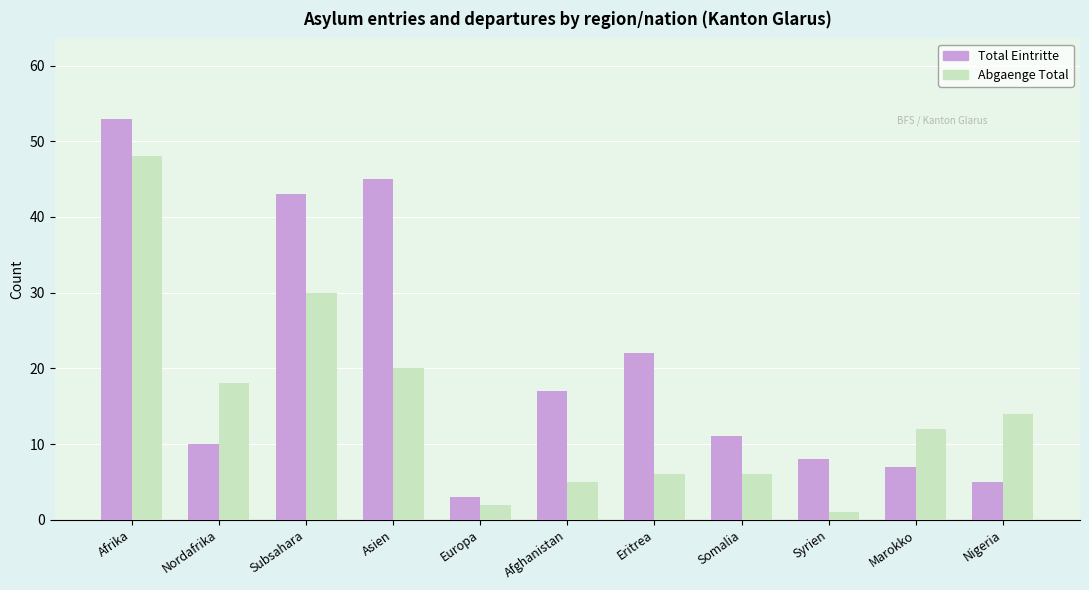

Where is Total Eintritte nearest to the value 28?

Eritrea